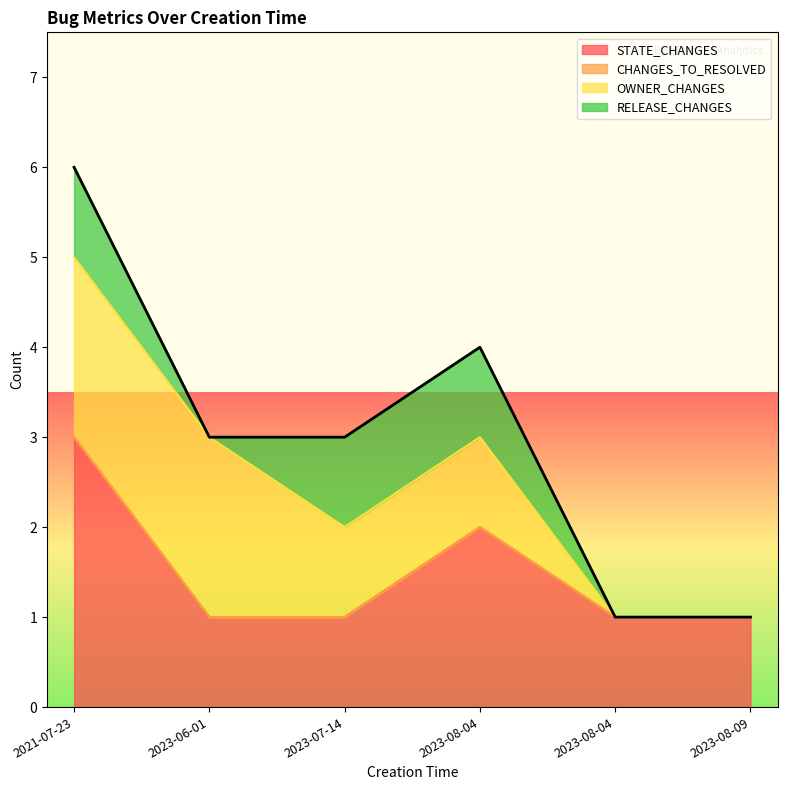

True or false: CHANGES_TO_RESOLVED and RELEASE_CHANGES intersect in this chart.

False